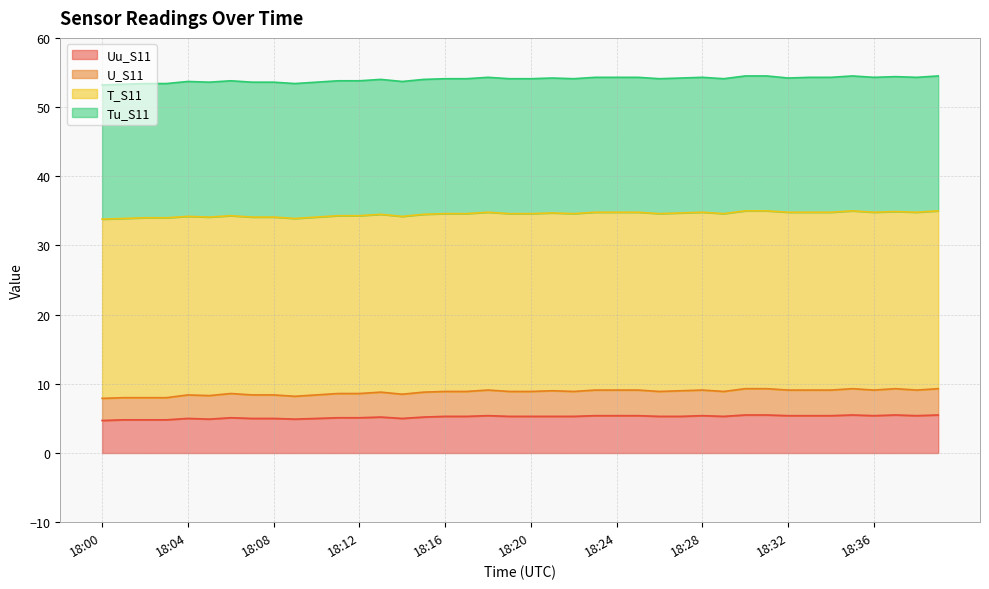

Between 18:25 and 18:33, which series saw the biggest shift?

Uu_S11